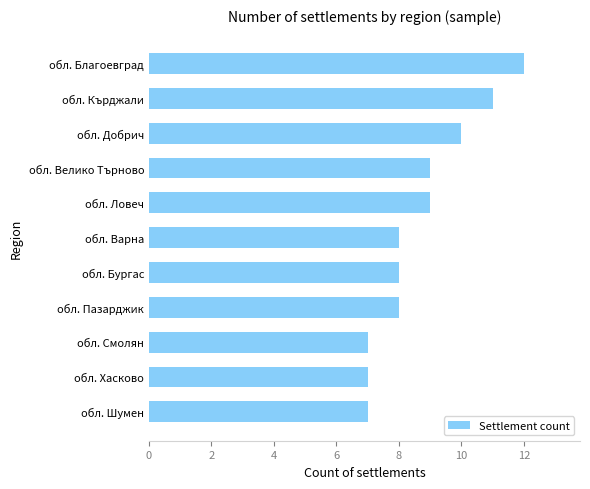

What is the difference between the second highest and minimum values?

4